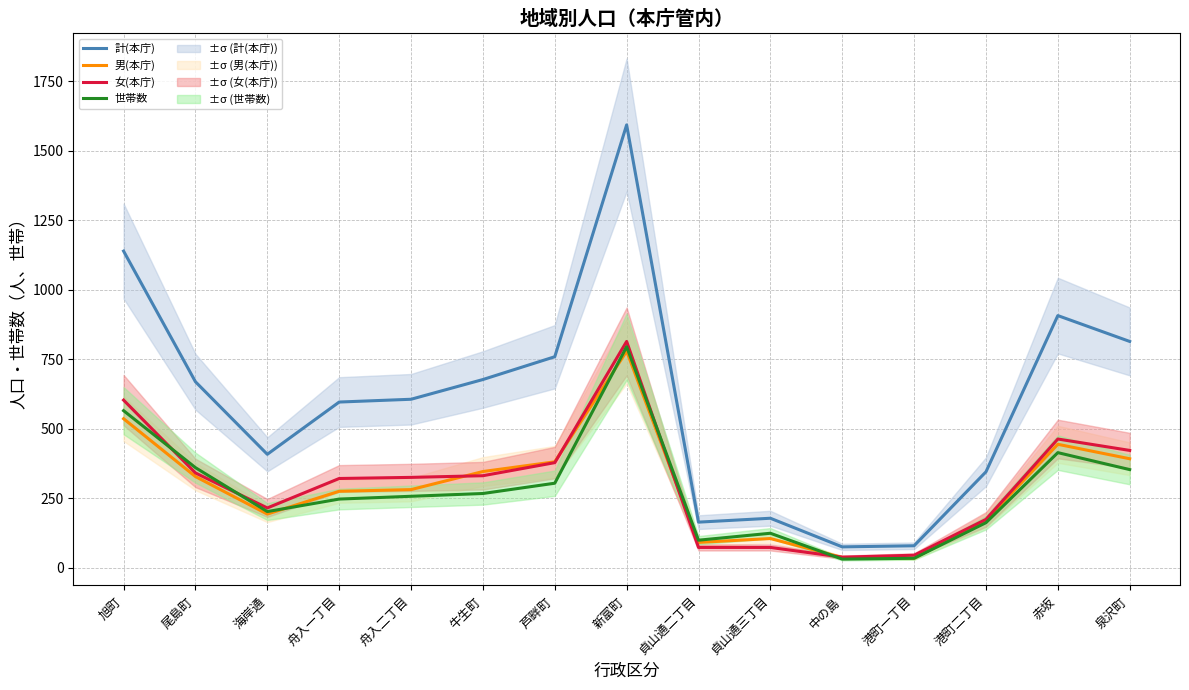

List the series in order of their peak value, lowest first.

男(本庁), 世帯数, 女(本庁), 計(本庁)